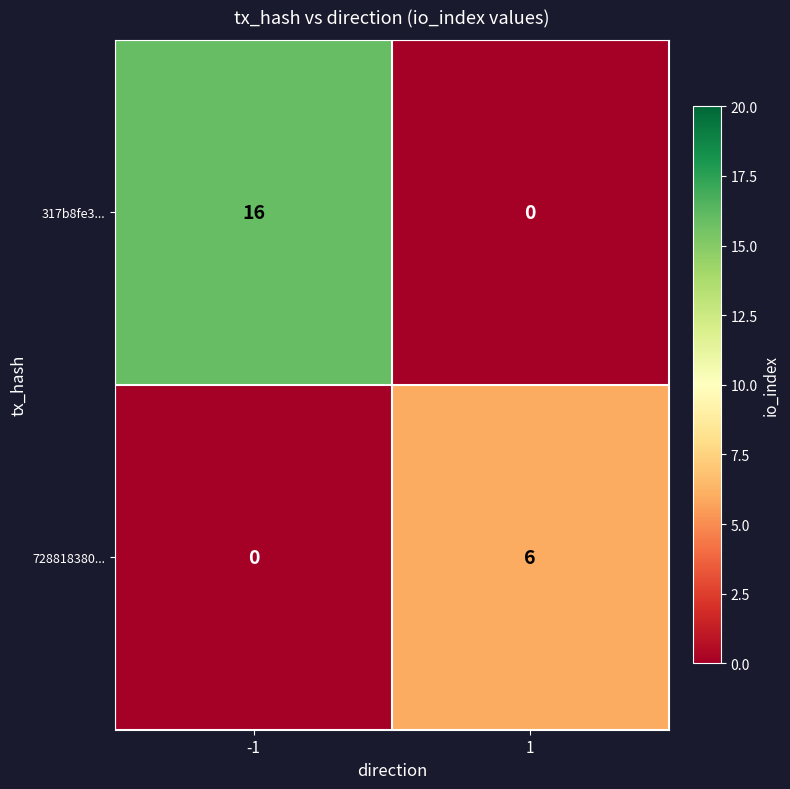

True or false: 728818380... has a value of 0 at -1.

True